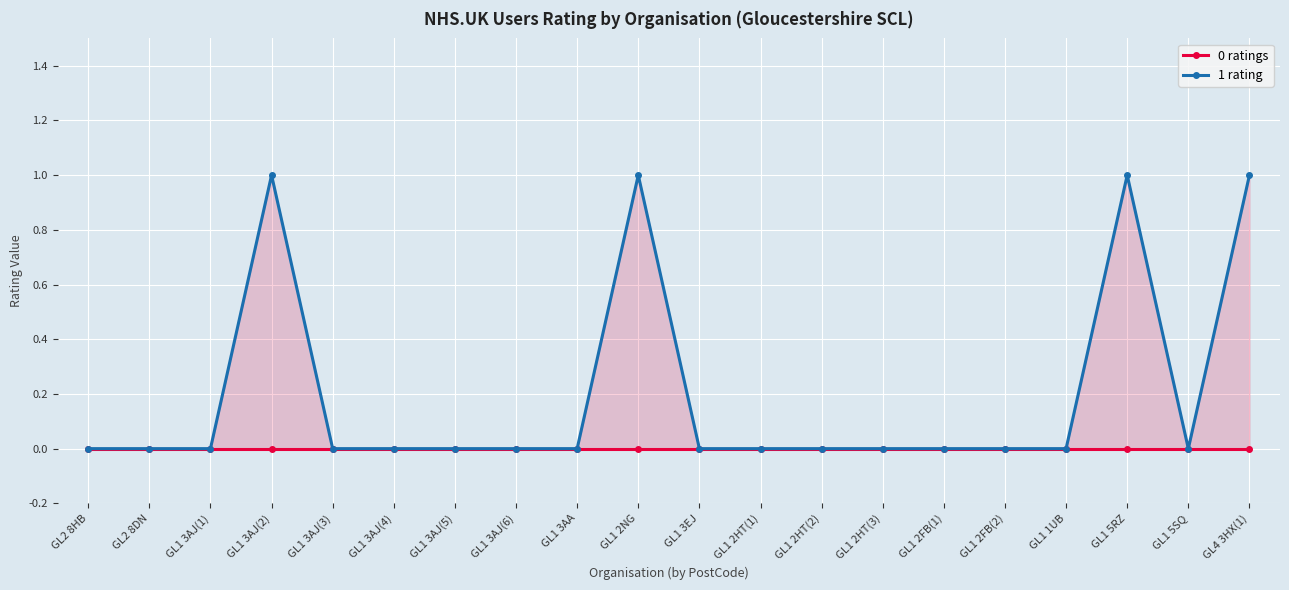

At which label does 1 rating reach its peak?

GL1 3AJ(2)